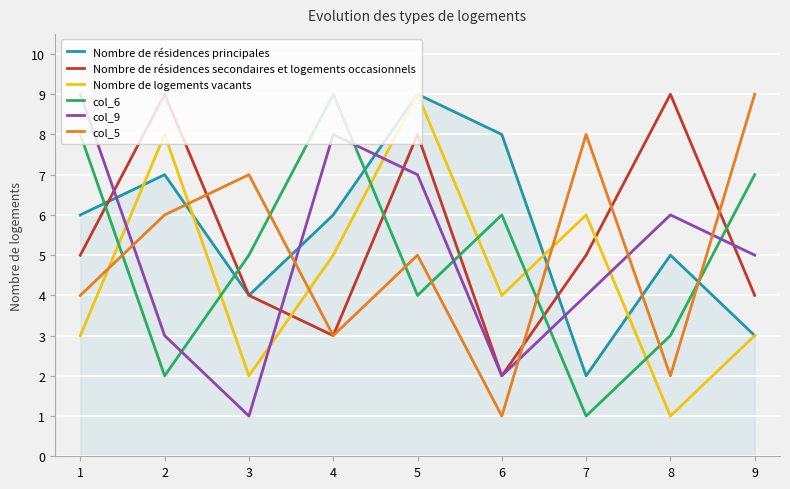

Is the value of Nombre de logements vacants at 5 greater than the value of col_6 at 3?

Yes